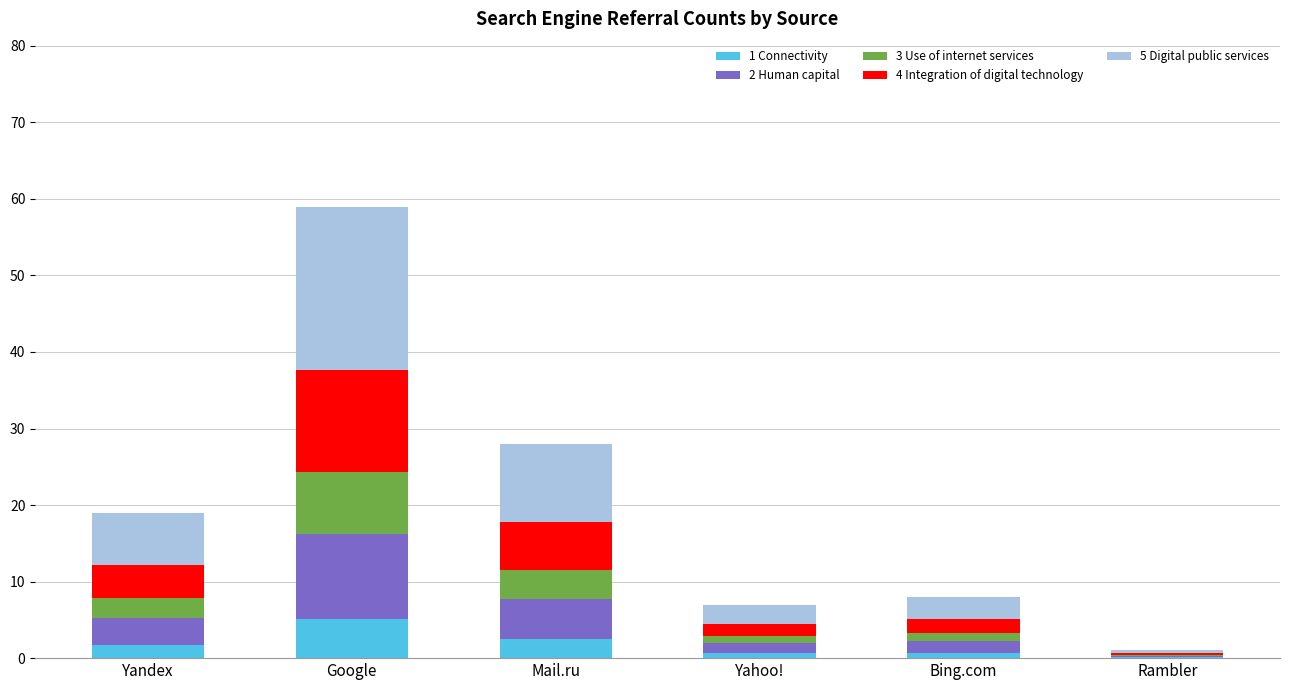

What is the maximum value for 1 Connectivity?

5.2